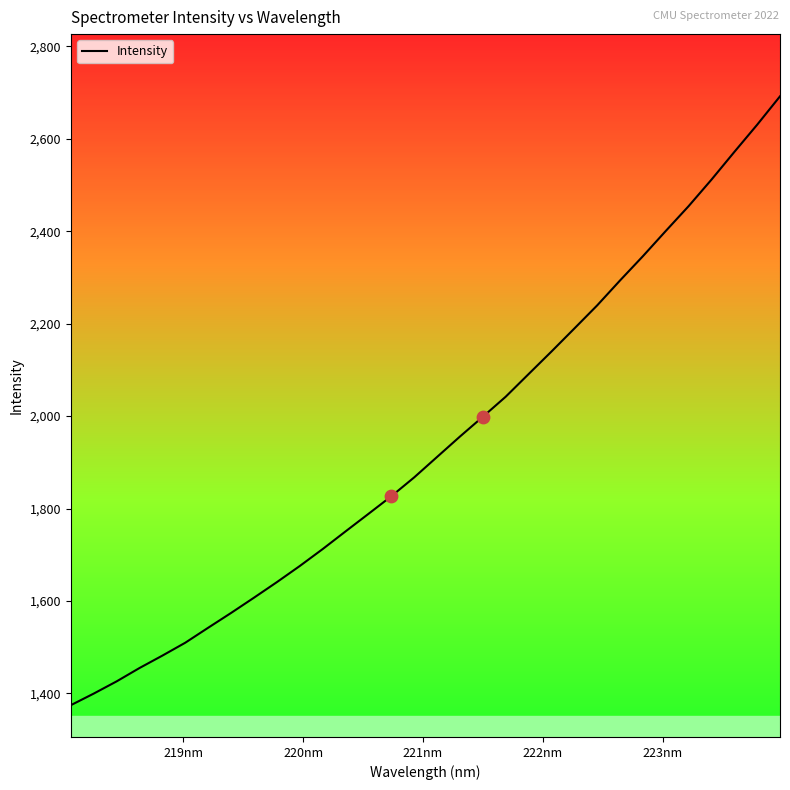

What is the smallest value displayed?

1374.5